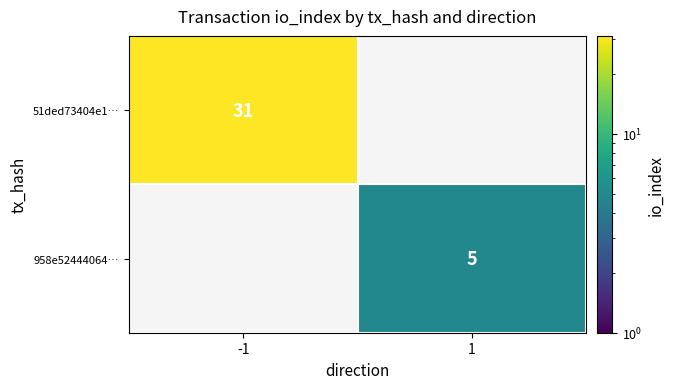

Is it true that 51ded73404e1… equals 31 at -1?

True